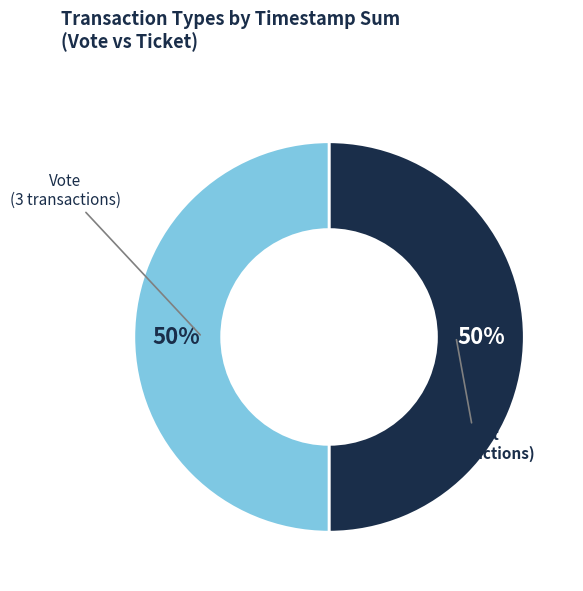

To the nearest percent, what portion does Vote represent?

50%